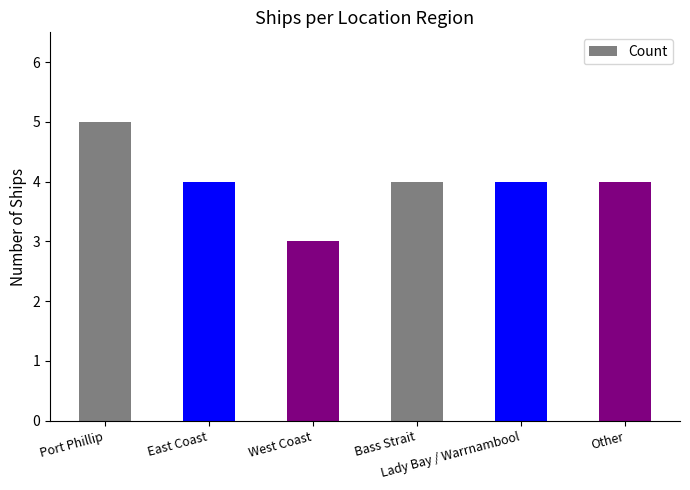

What is the average value?

4